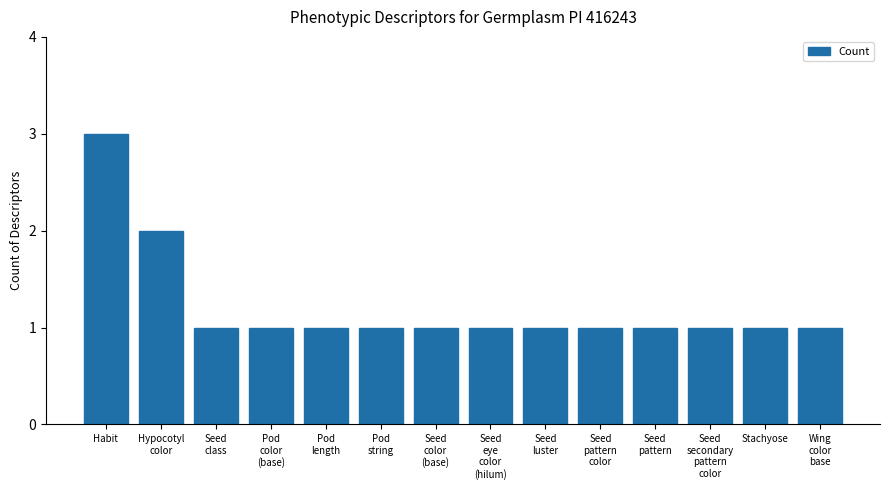

True or false: the data shows 3 at Habit.

True